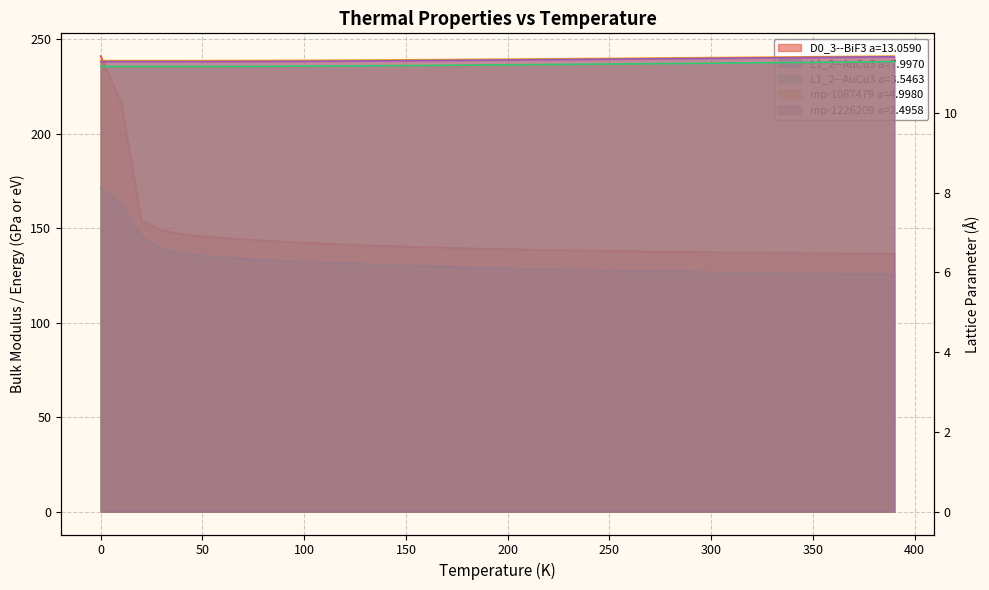

What is the difference between the second highest and minimum values in the L1_2--AuCu3 a=3.5463 series?

0.1